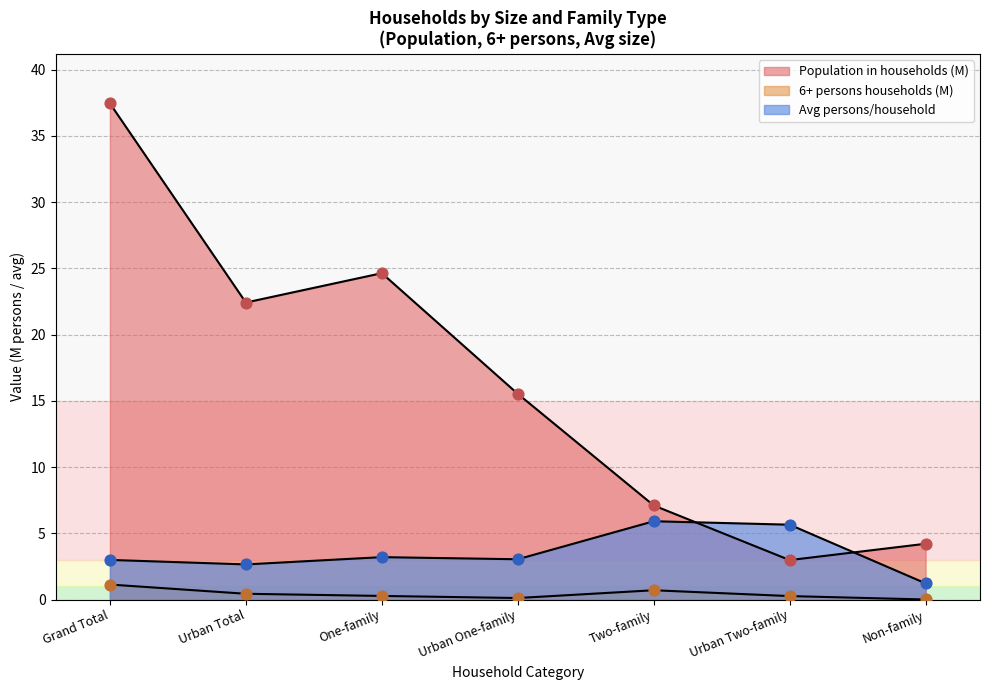

At how many categories does at least one series exceed 16?

3